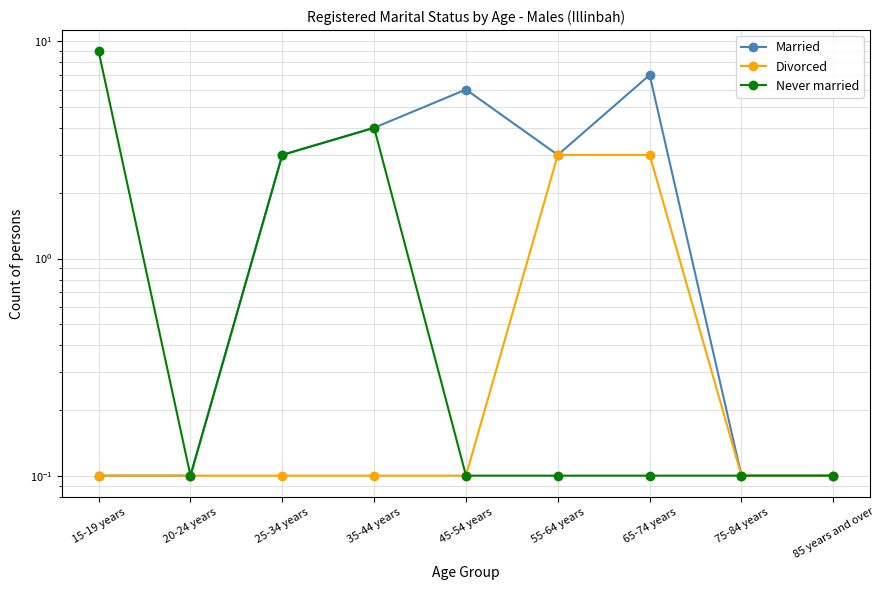

True or false: Divorced and Married intersect in this chart.

False